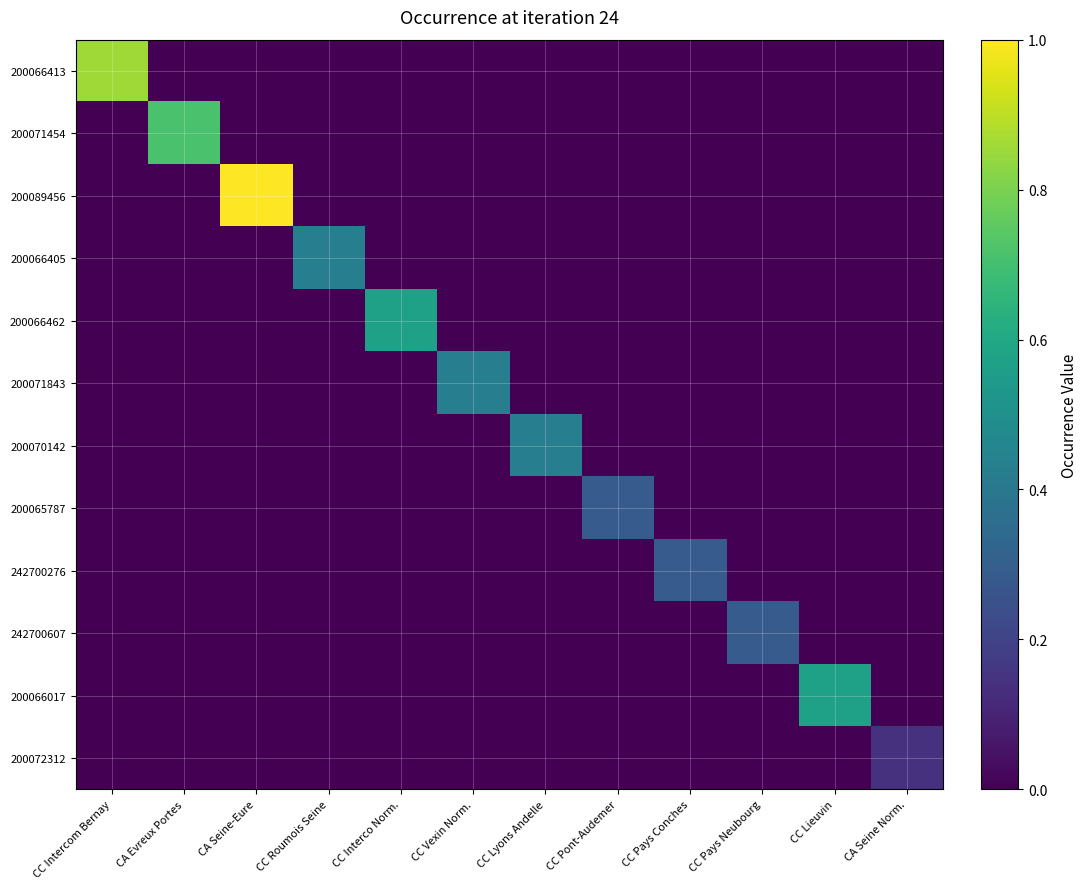

At which category does the chart reach its minimum across all series?

CA Evreux Portes